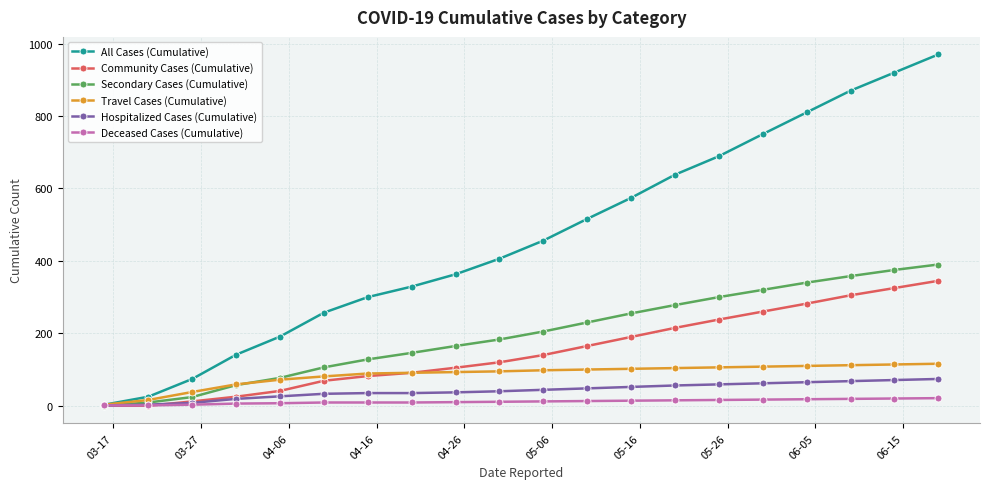

Which series has the widest spread of values?

All Cases (Cumulative)